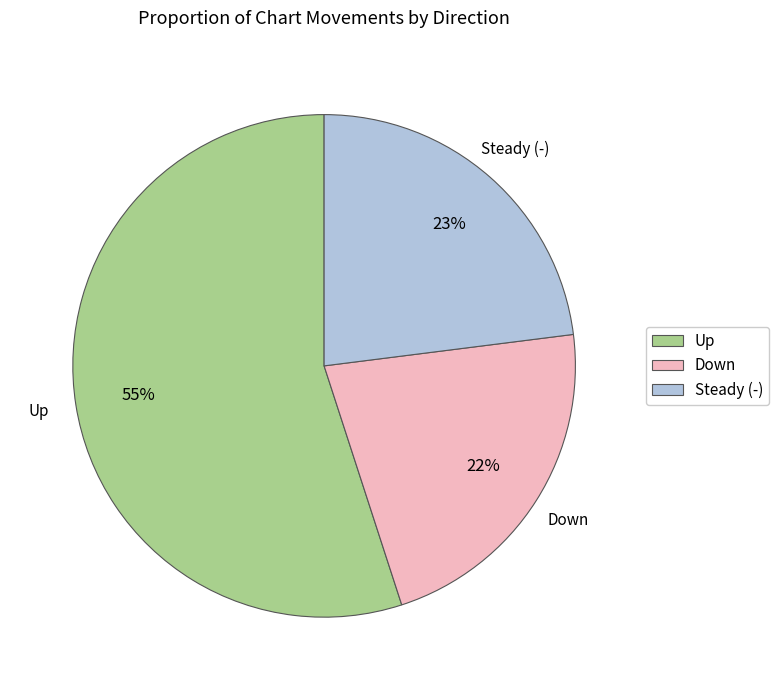

What is the majority slice?

Up